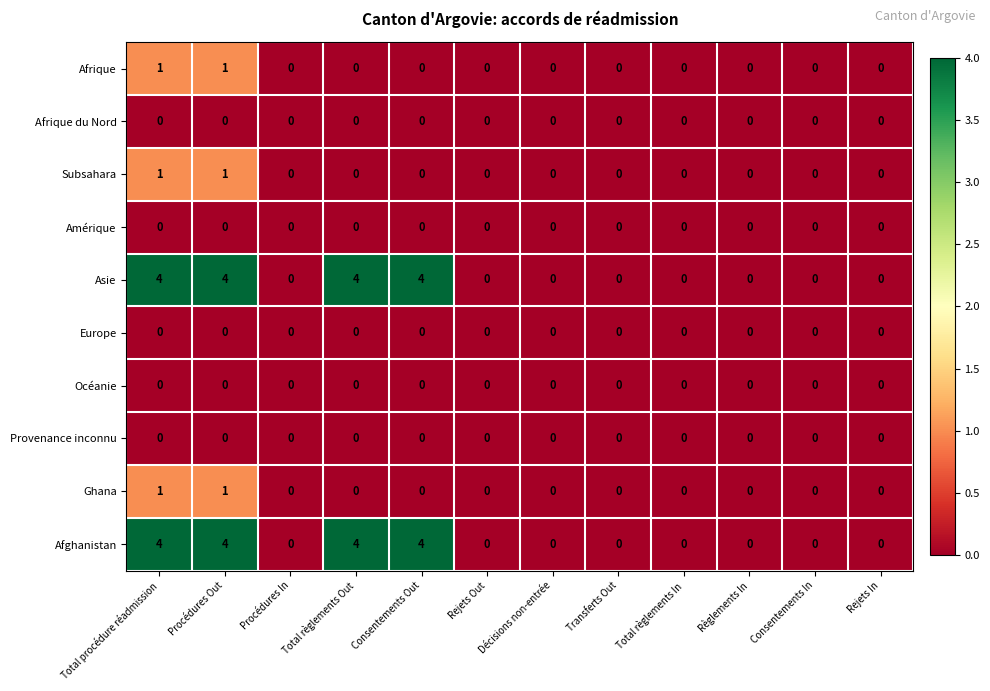

What is the greatest value displayed?

4